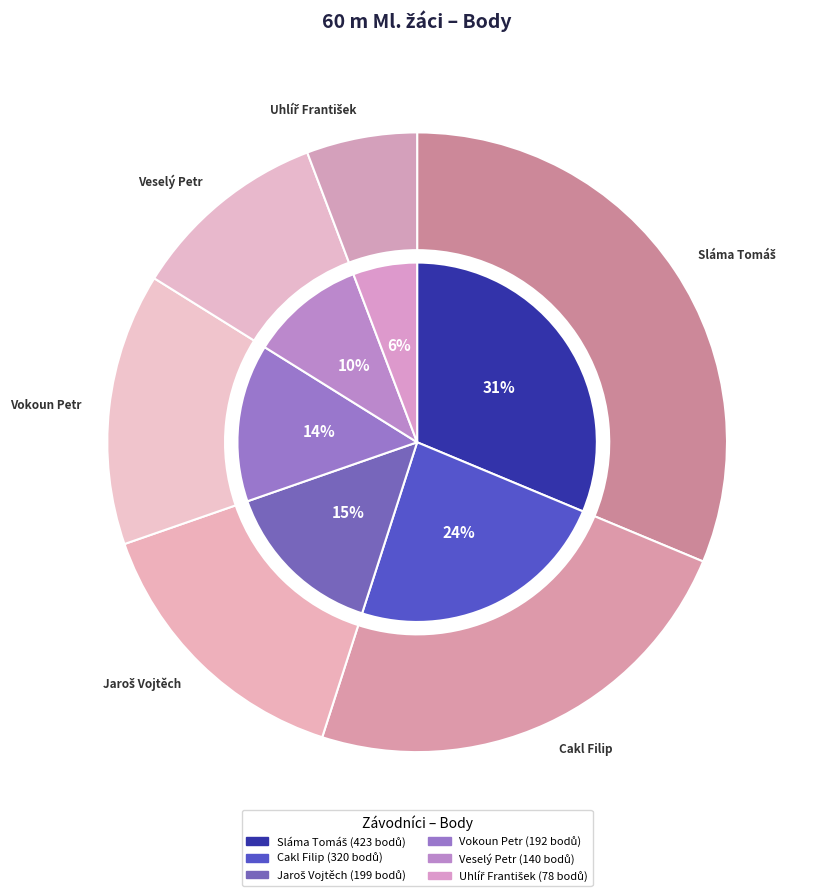

What portion of the pie excludes Veselý Petr?

89.6%